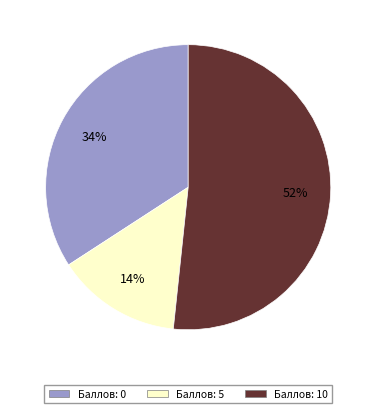

To the nearest percent, what is the difference between the largest and smallest slice percentages?

38%